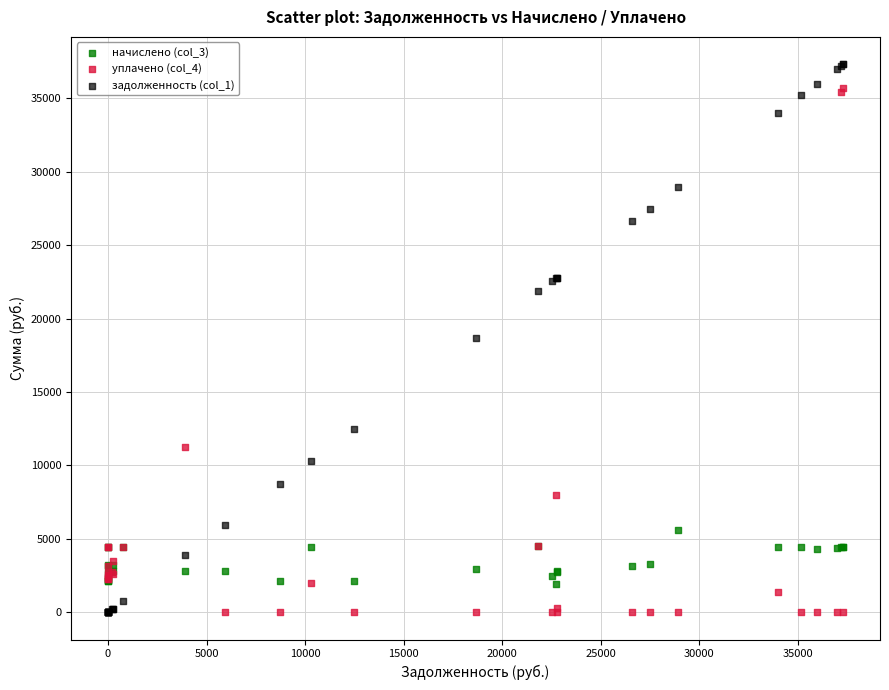

What is the X range (max minus min) for the scatter plot?

37319.0